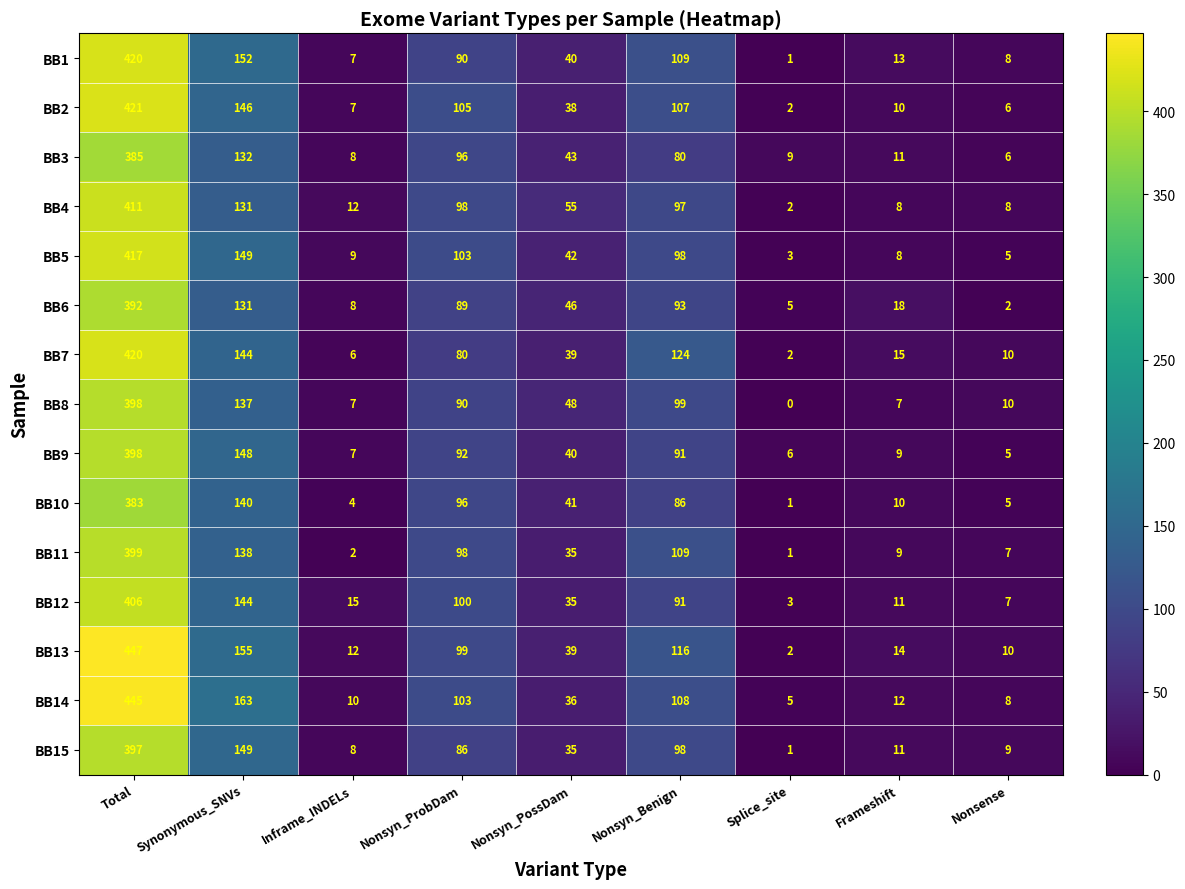

Which series changed the most between Nonsyn_Benign and Frameshift?

BB7